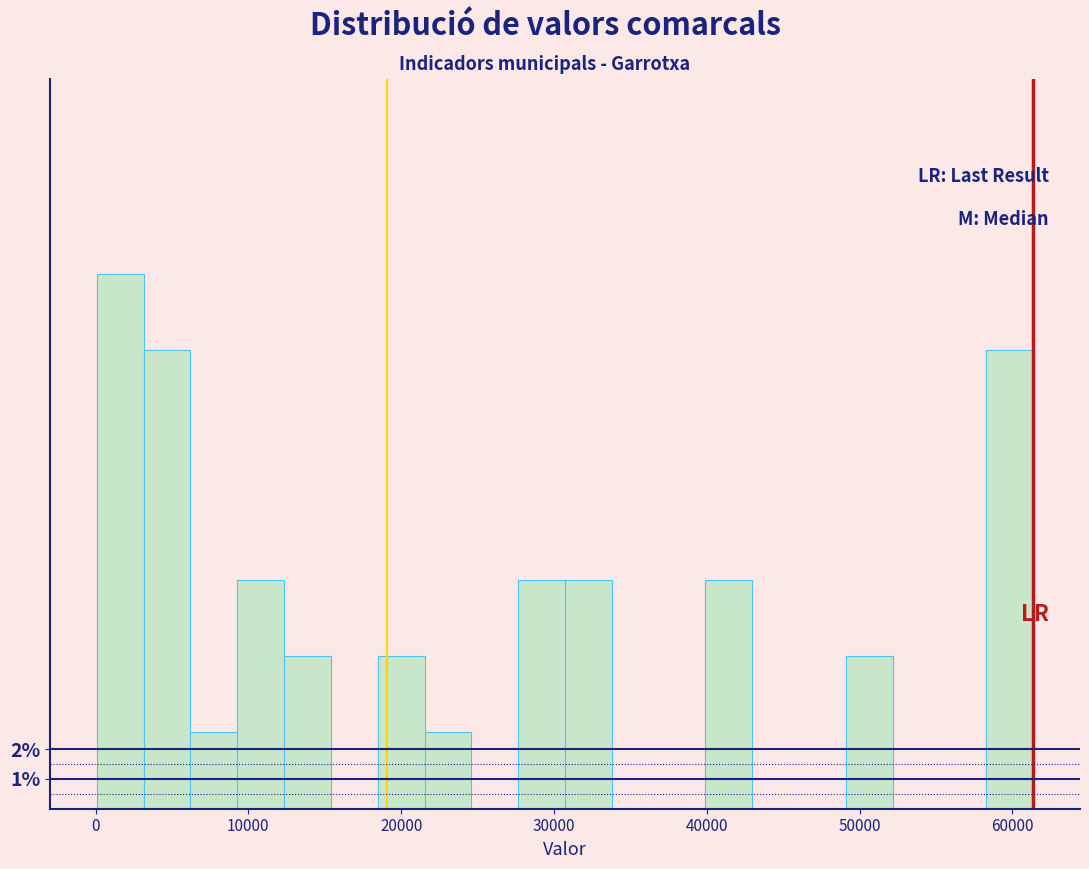

Around what value on the x-axis is the tallest bar? Give the approximate position of its centre, as read against the axis.

2000